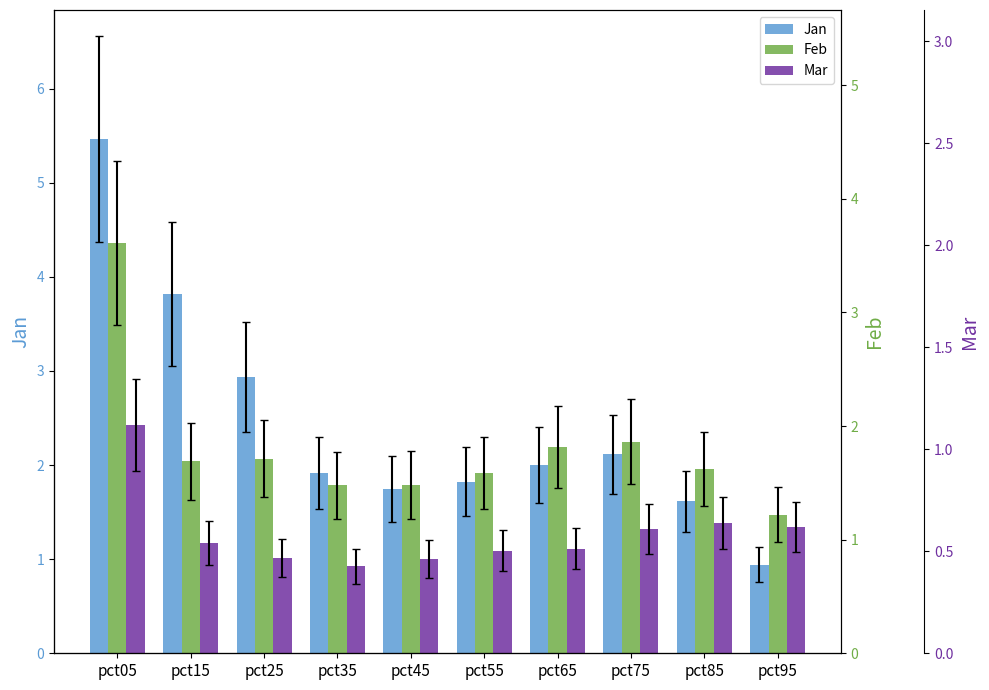

List the labels in order of Mar value, smallest first.

pct35, pct45, pct25, pct55, pct65, pct15, pct75, pct95, pct85, pct05